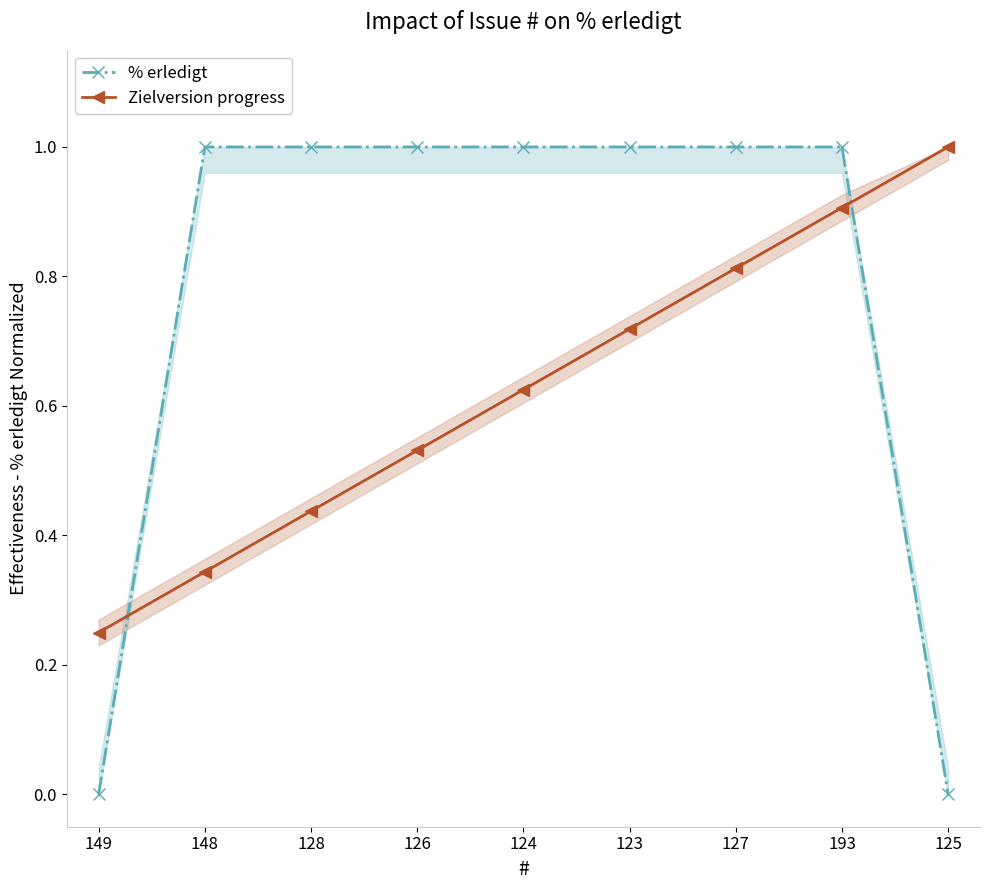

True or false: Zielversion progress has more than 2 interior local peaks.

False